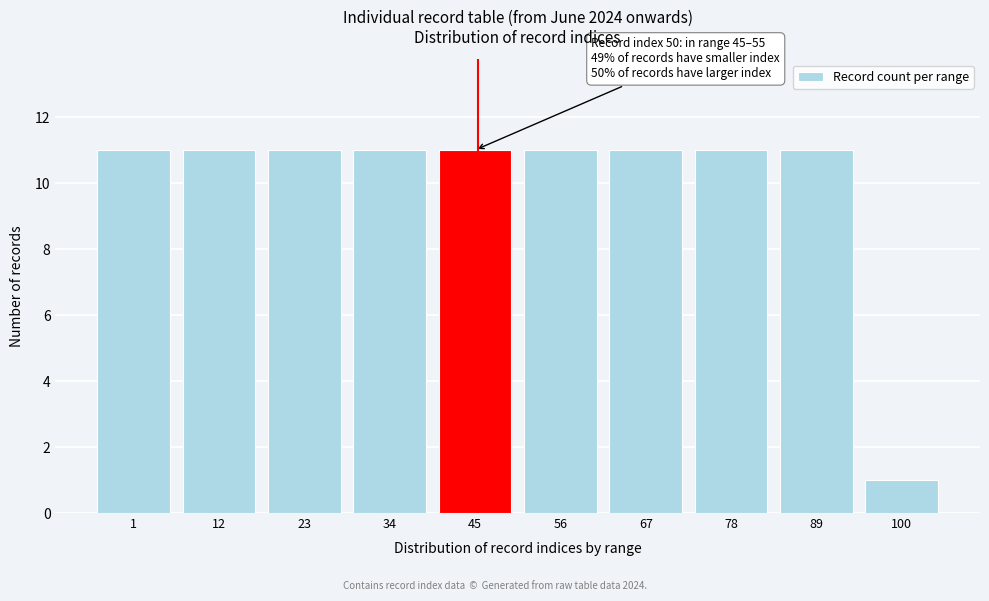

Reading left to right, list all the values displayed in this chart.

1=11	12=11	23=11	34=11	45=11	56=11	67=11	78=11	89=11	100=1